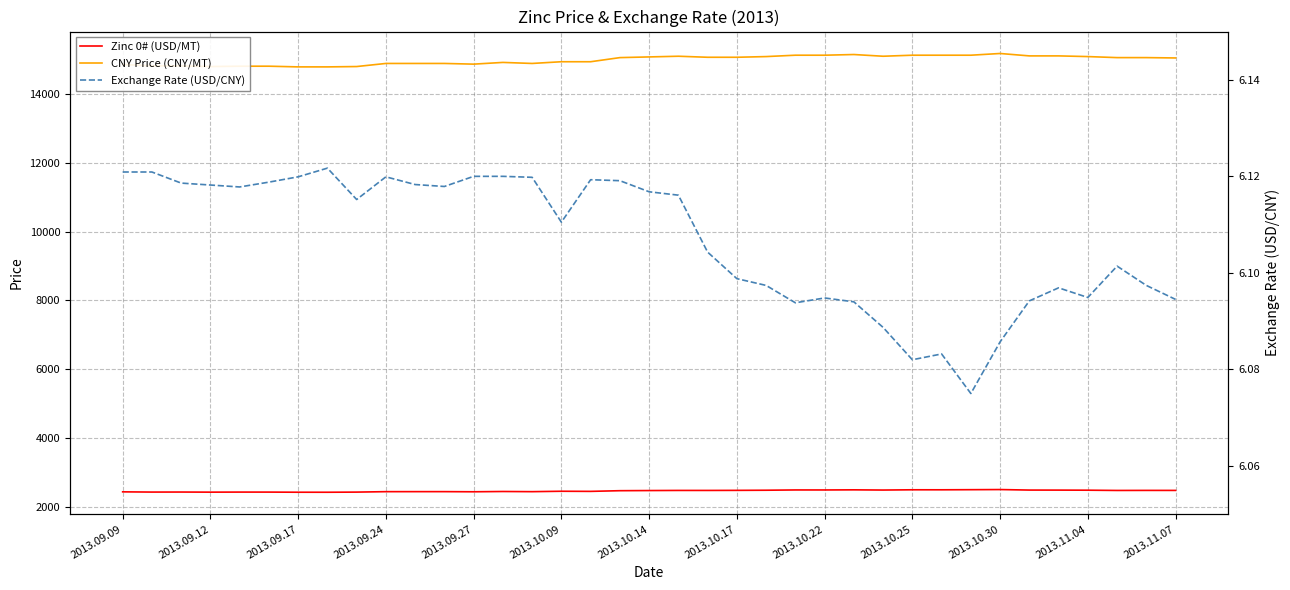

What are all the series names shown in the legend?

Zinc 0# (USD/MT), CNY Price (CNY/MT), Exchange Rate (USD/CNY)